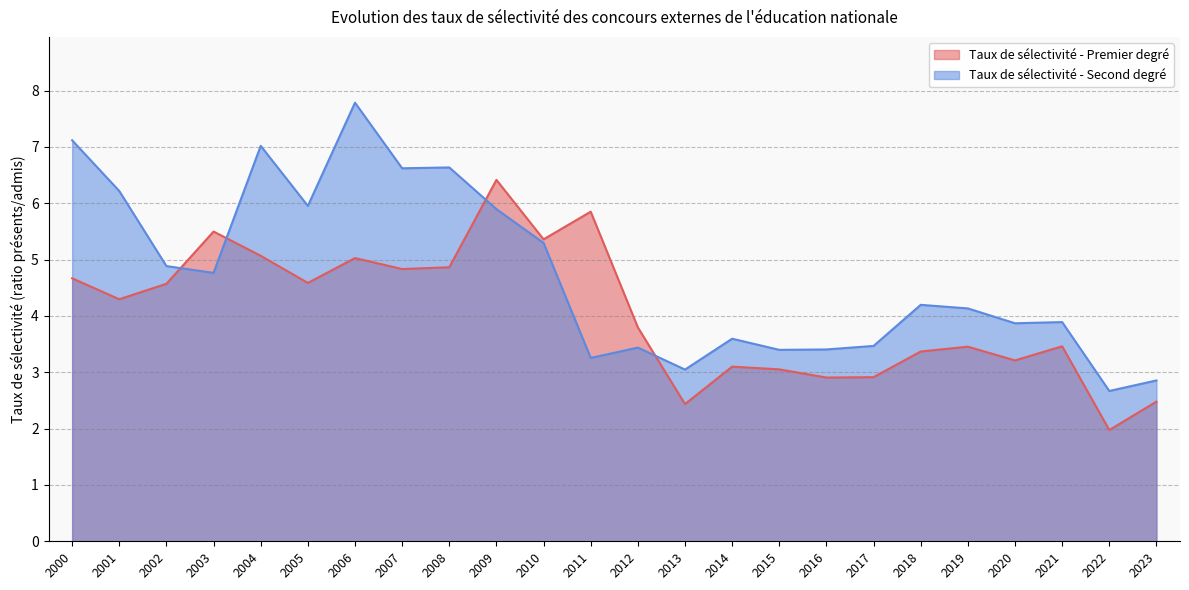

Rank the series by their maximum value, from highest to lowest.

Taux de sélectivité - Second degré, Taux de sélectivité - Premier degré